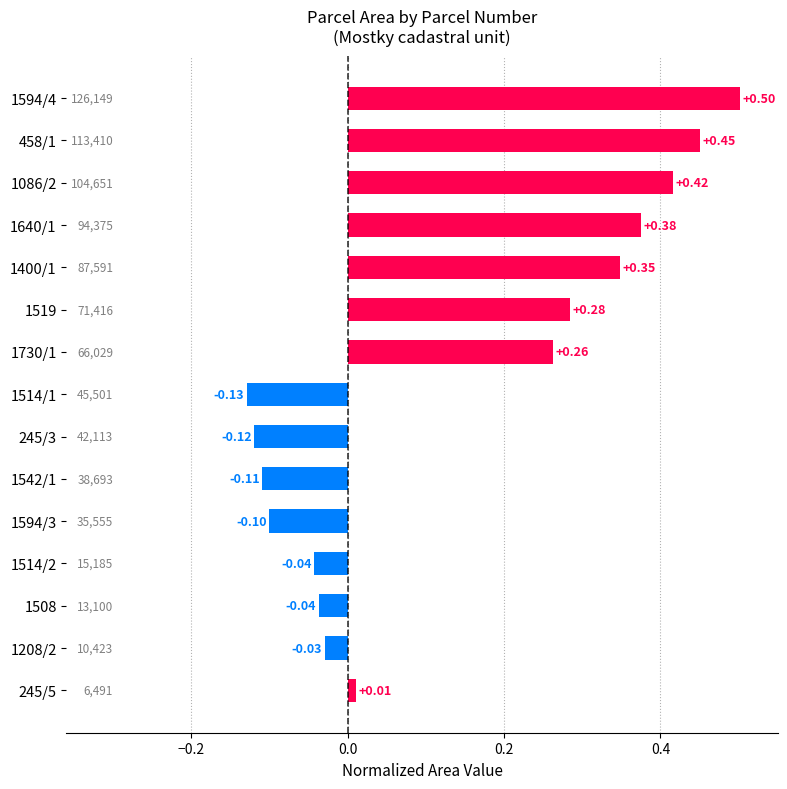

What is the minimum value shown in the chart?

-0.1